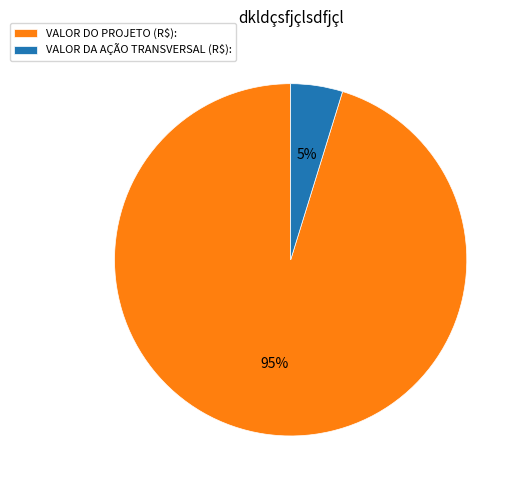

Rank the categories by value from lowest to highest.

VALOR DA AÇÃO TRANSVERSAL (R$):, VALOR DO PROJETO (R$):